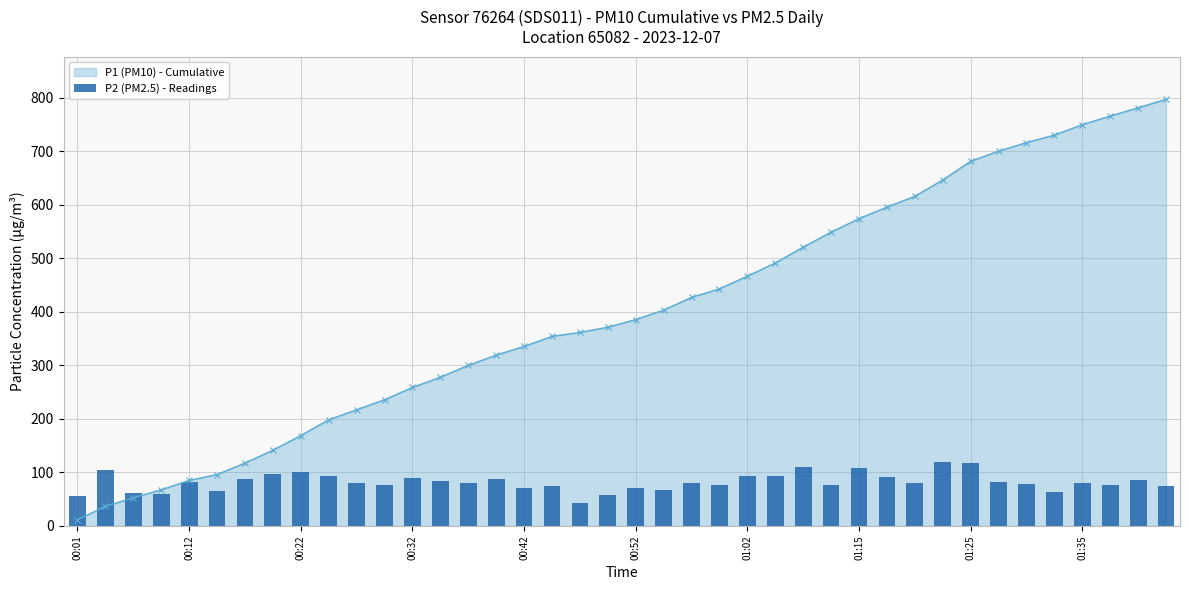

The value at 31 is 178.5. True or false?

False